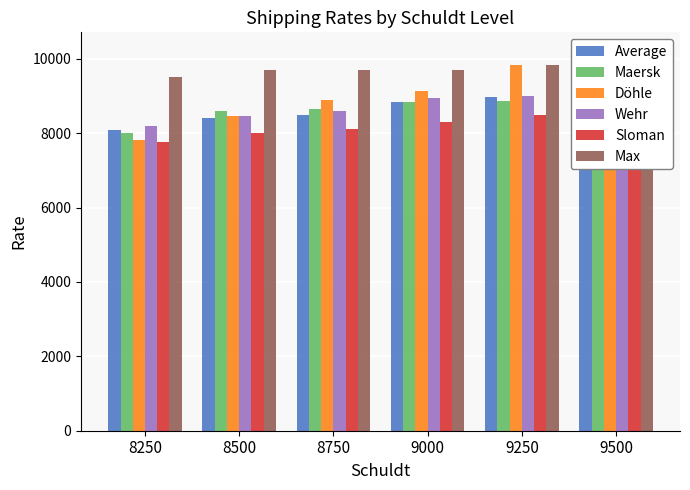

True or false: Max has a value of 13681 at 9000.

False